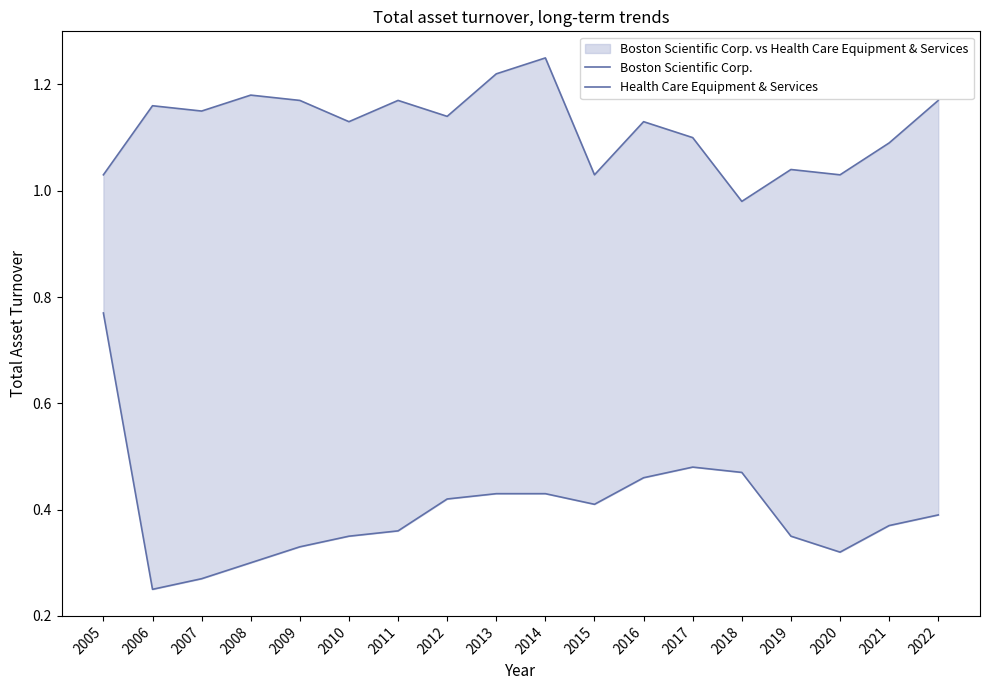

At 2017, list the series in order from smallest to largest.

Boston Scientific Corp., Health Care Equipment & Services